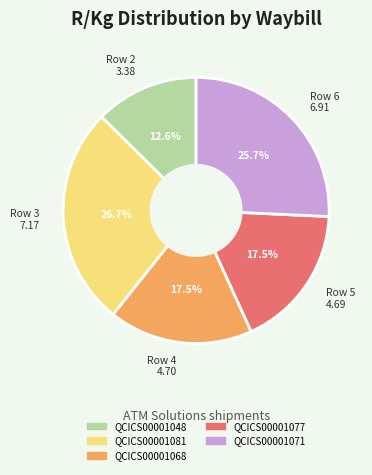

How much of the chart is everything except Row 3 7.17?

73.3%